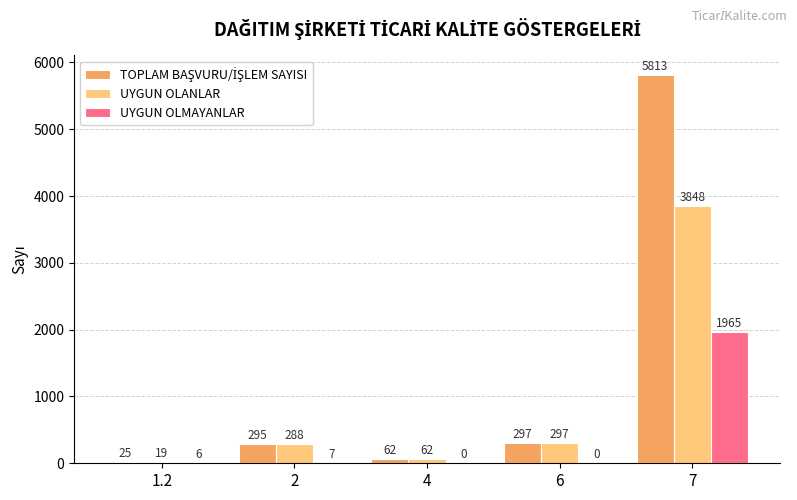

At which label does UYGUN OLANLAR reach its peak?

7